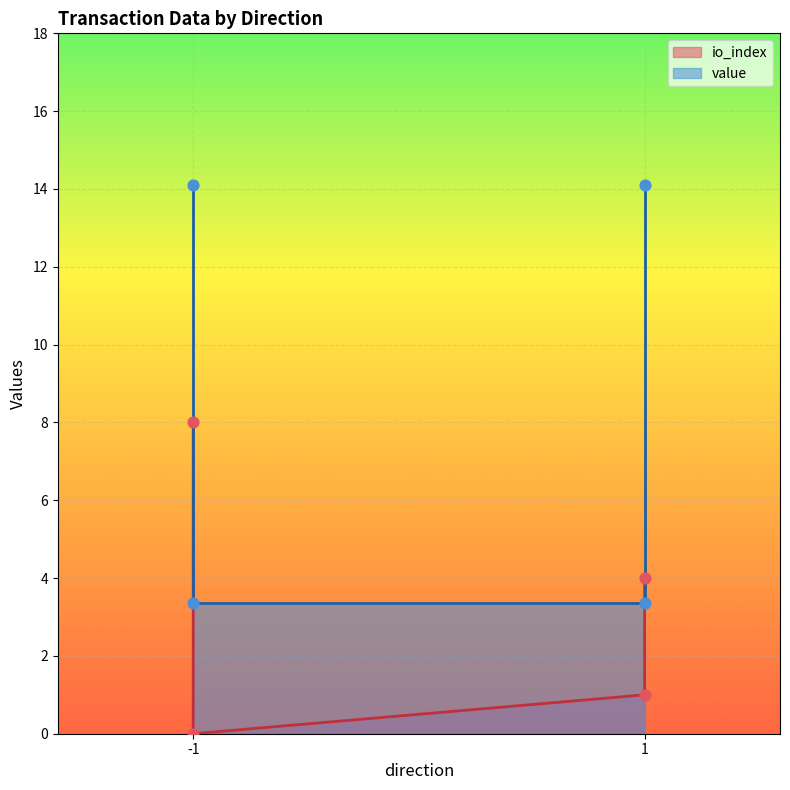

What is the total value across all series at -1?

22.1